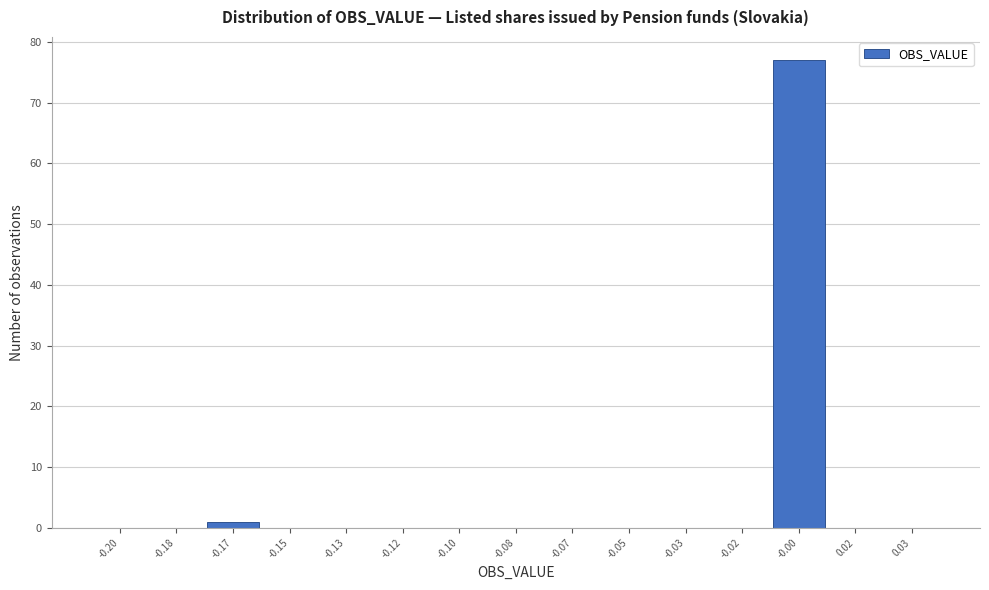

Reading left to right, extract all data points from this chart.

-0.20=0	-0.18=0	-0.17=1	-0.15=0	-0.13=0	-0.12=0	-0.10=0	-0.08=0	-0.07=0	-0.05=0	-0.03=0	-0.02=0	-0.00=77	0.02=0	0.03=0